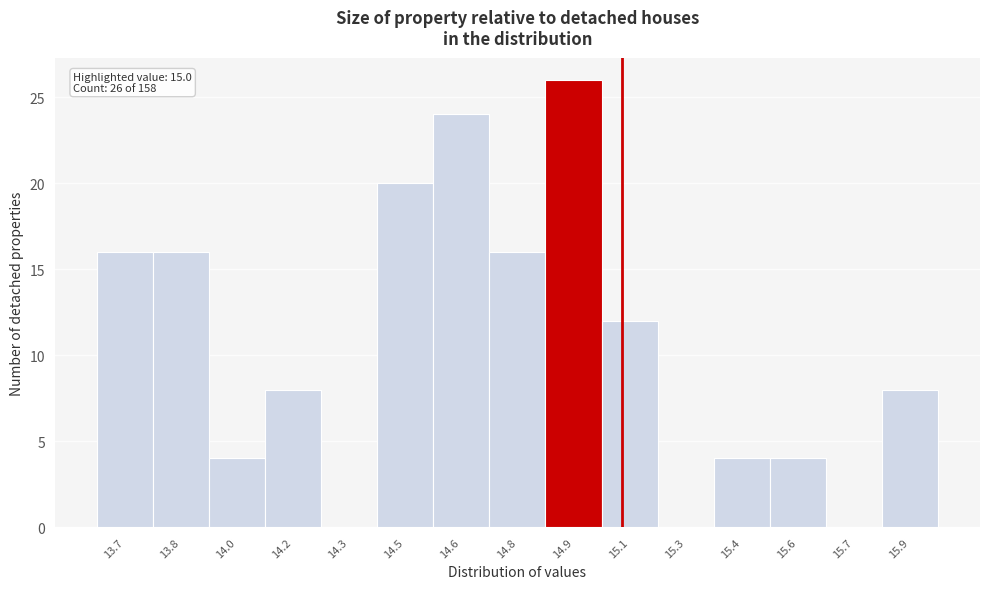

Reading left to right, list all the values displayed in this chart.

13.7=16	13.8=16	14.0=4	14.2=8	14.3=0	14.5=20	14.6=24	14.8=16	14.9=26	15.1=12	15.3=0	15.4=4	15.6=4	15.7=0	15.9=8